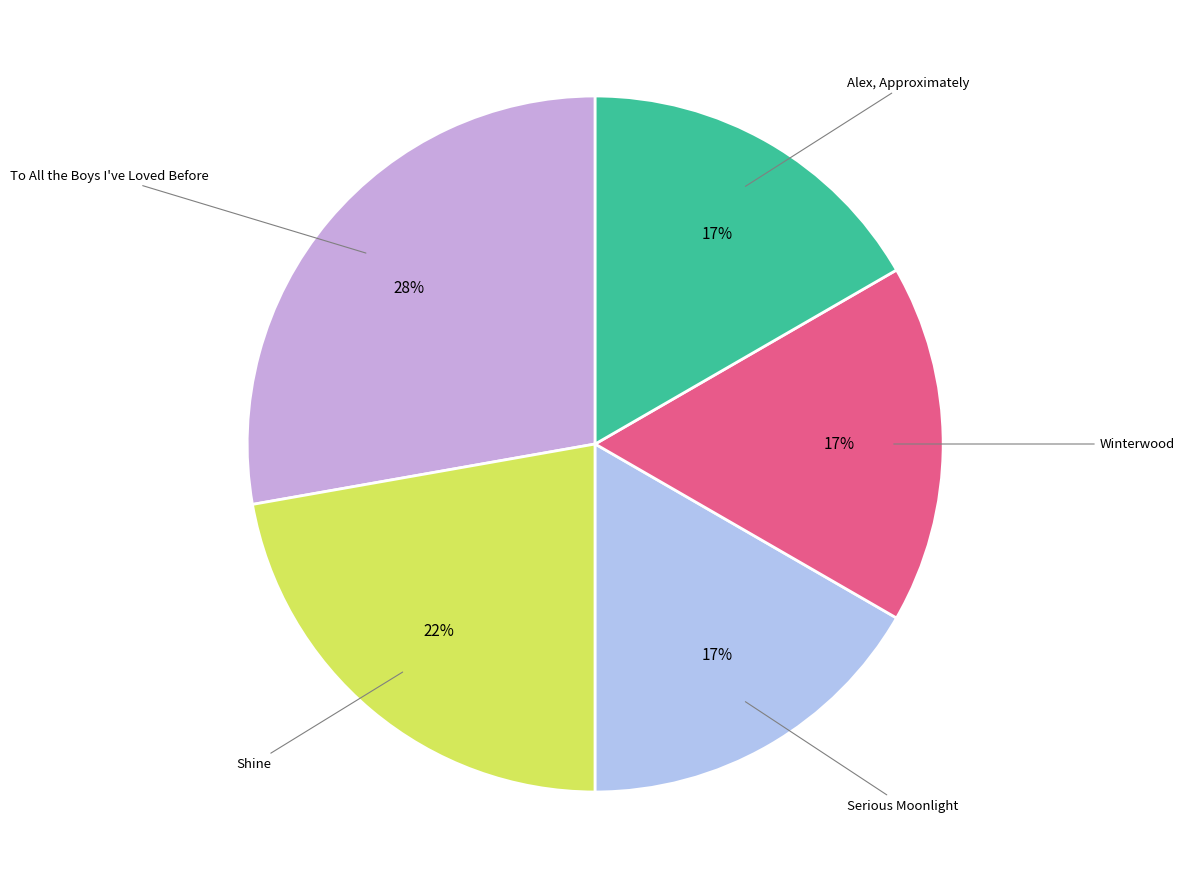

Is there any slice that represents more than half of the pie?

No